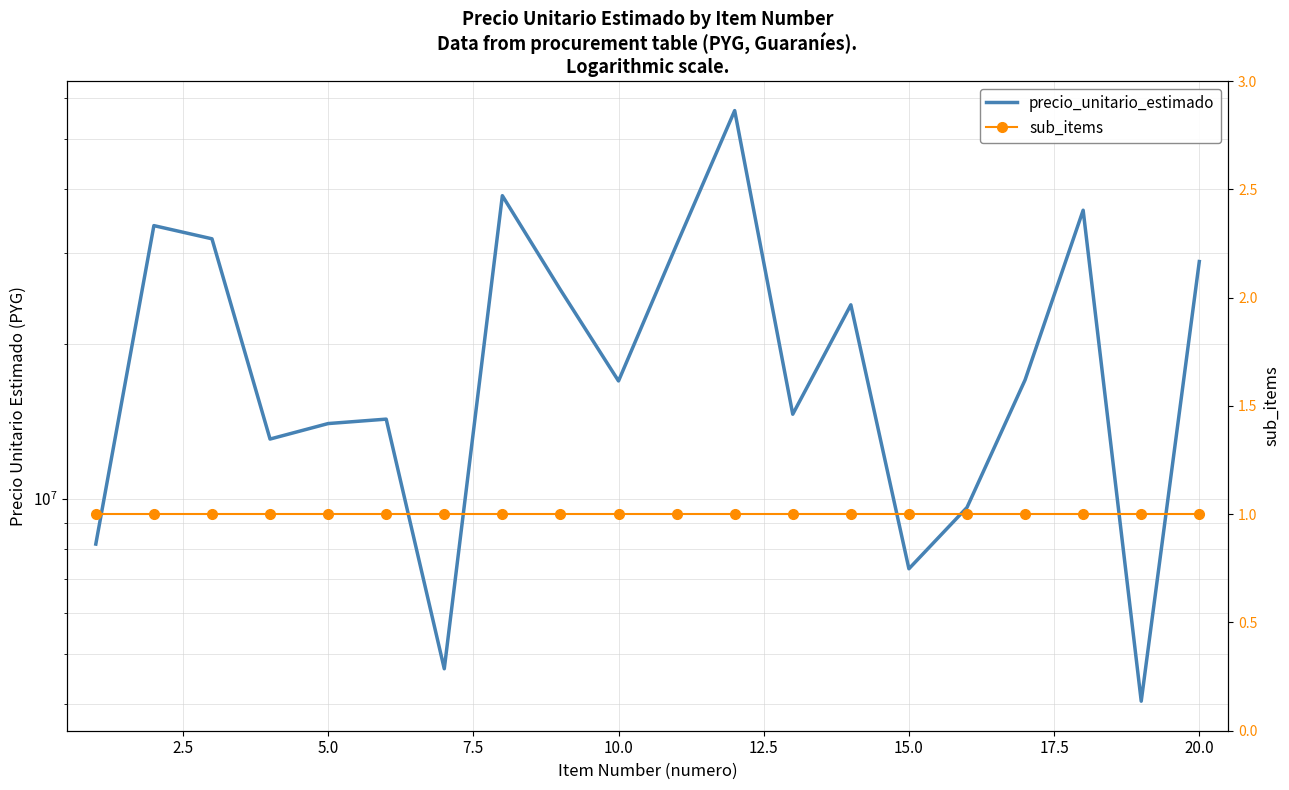

Is it true that sub_items equals 2 at 16?

False